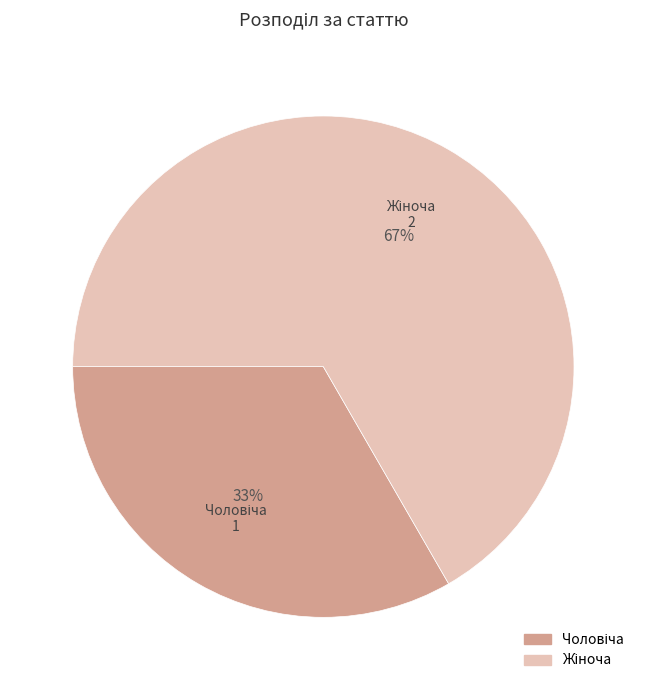

Is there any slice that represents more than half of the pie?

Yes